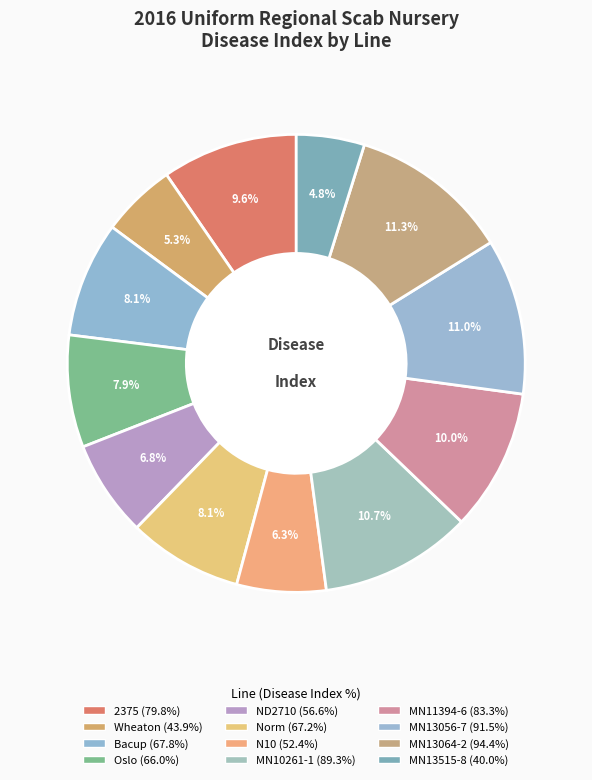

To the nearest percent, what percentage of the pie is Oslo?

8%